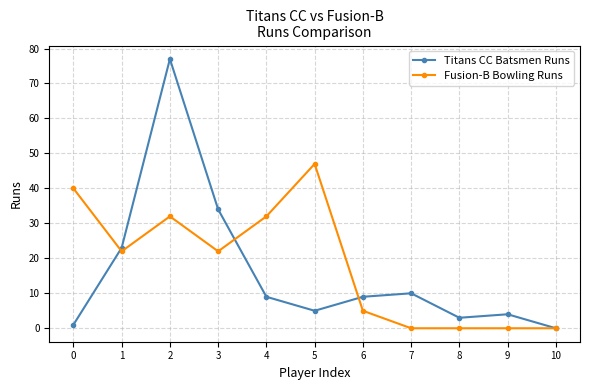

Which series has the largest range (max minus min)?

Titans CC Batsmen Runs